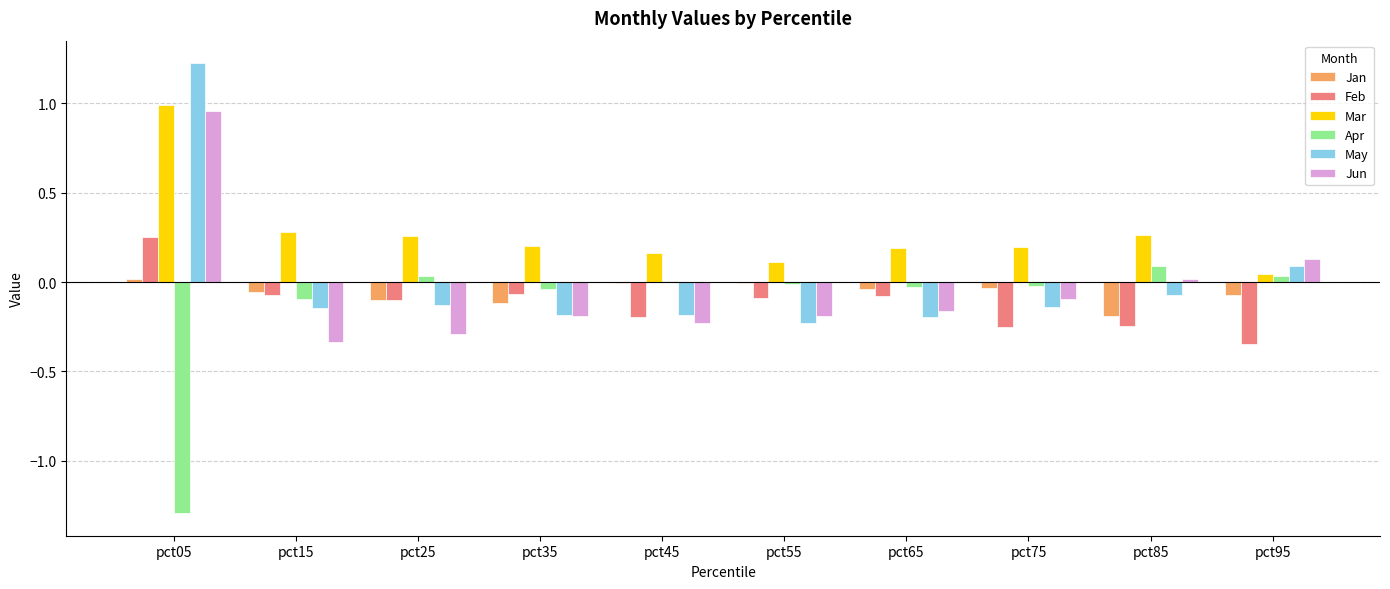

What is the sum of all Mar values?

2.7